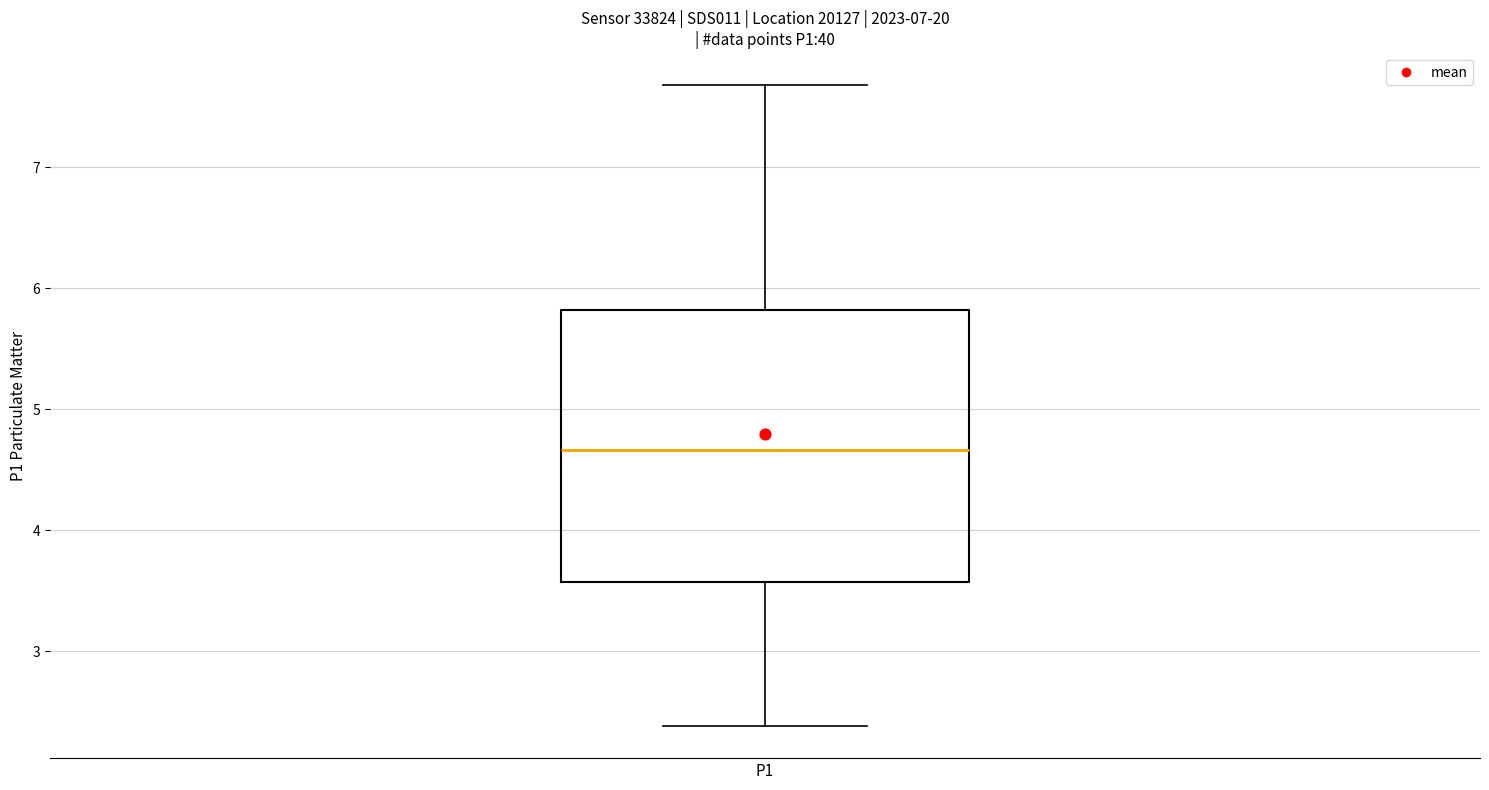

Read this box plot against the y-axis: the position of the median line, the range covered by the box, and the ends of both whiskers. The values are not printed on the chart, so give them approximately, as read against the axis.

median 4.7, box 3.6 to 5.8, whiskers 2.4 to 7.7